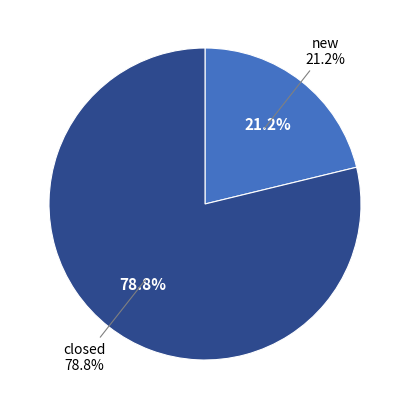

Which category accounts for the majority?

closed